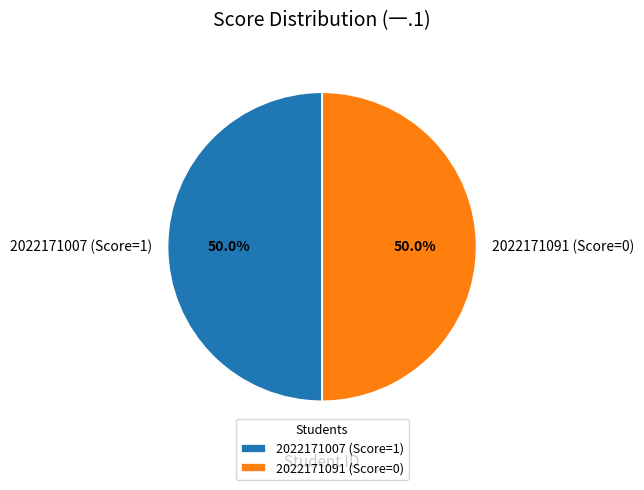

To the nearest percent, what is the average slice percentage?

50%